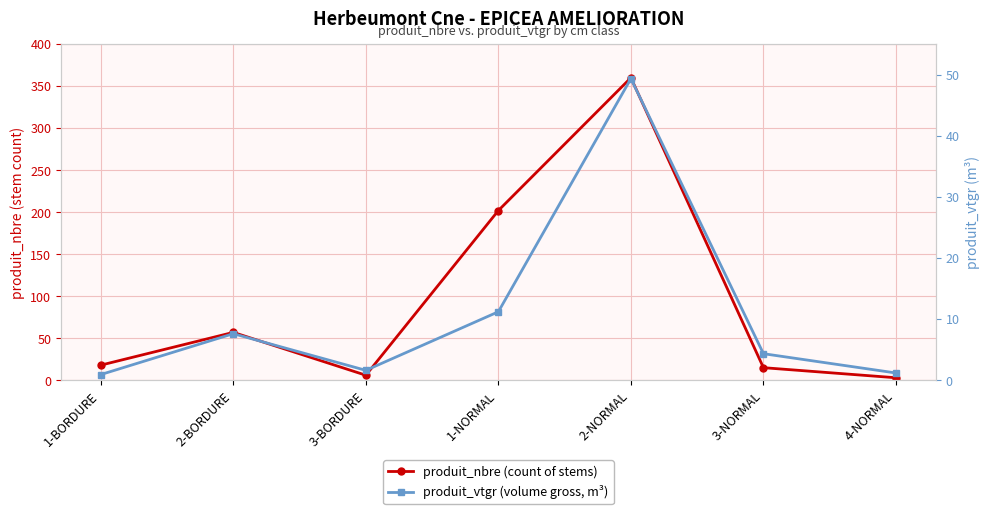

How many lines are shown in the chart?

2